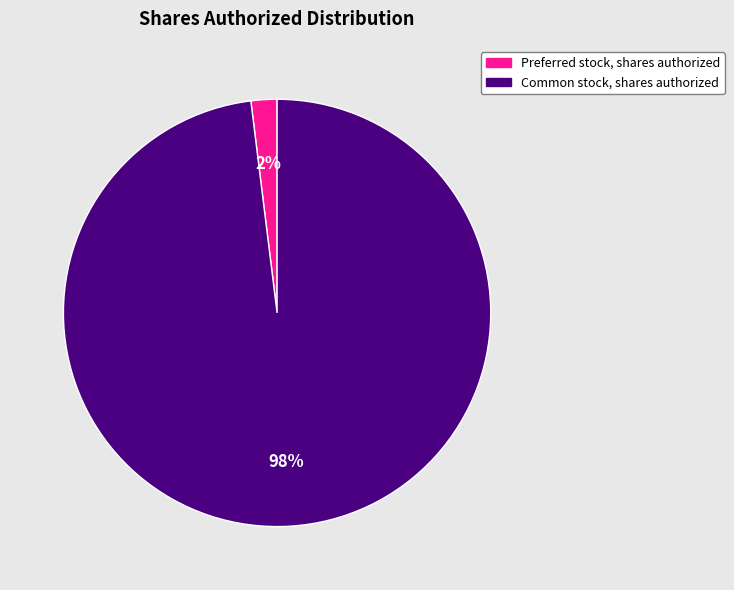

Rank the categories by value from highest to lowest.

Common stock, shares authorized, Preferred stock, shares authorized